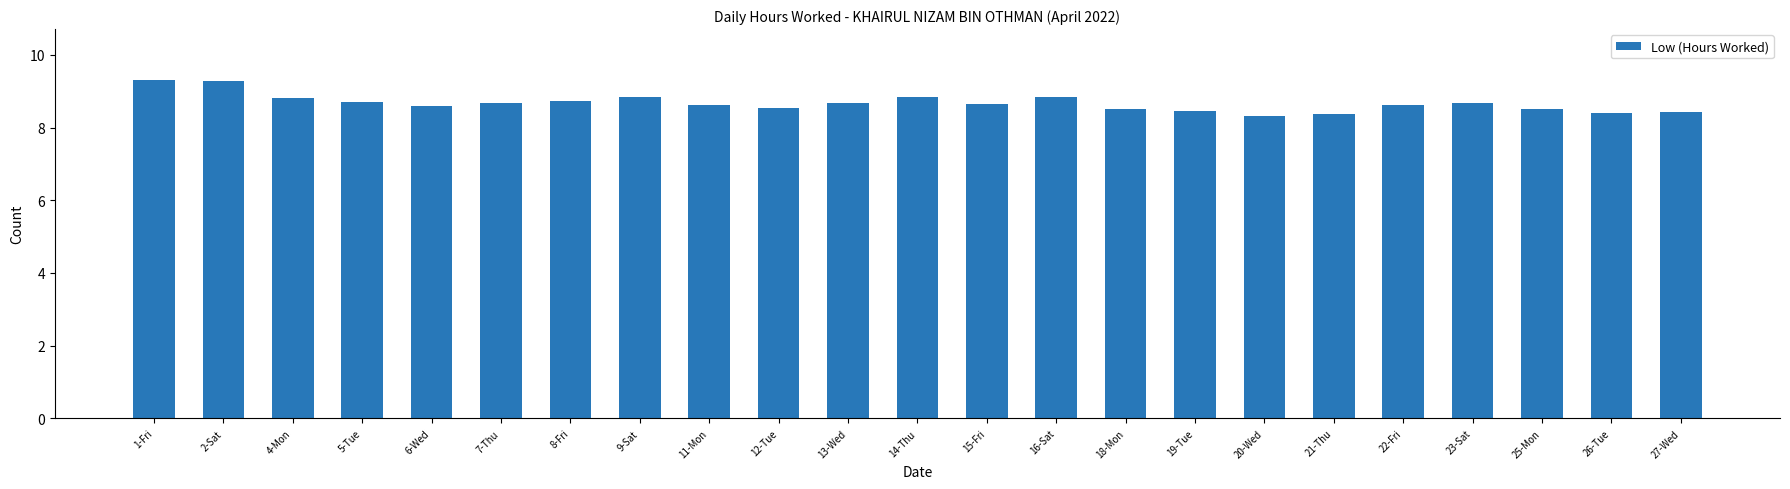

True or false: the data shows 8.4 at 27-Wed.

True